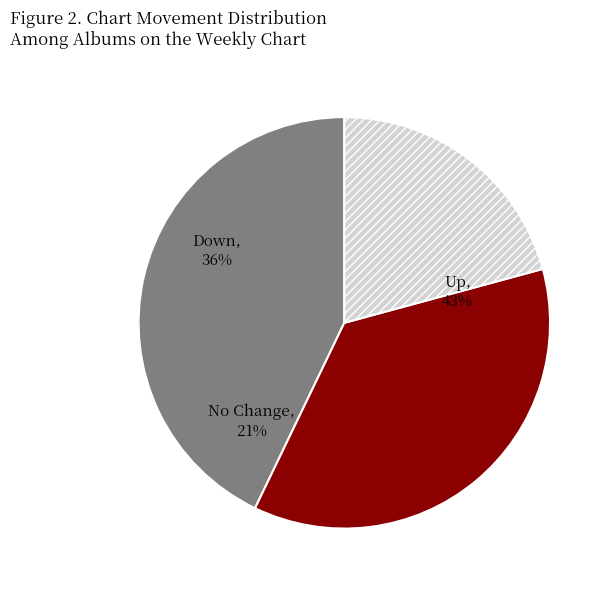

Is up the majority of the pie?

No